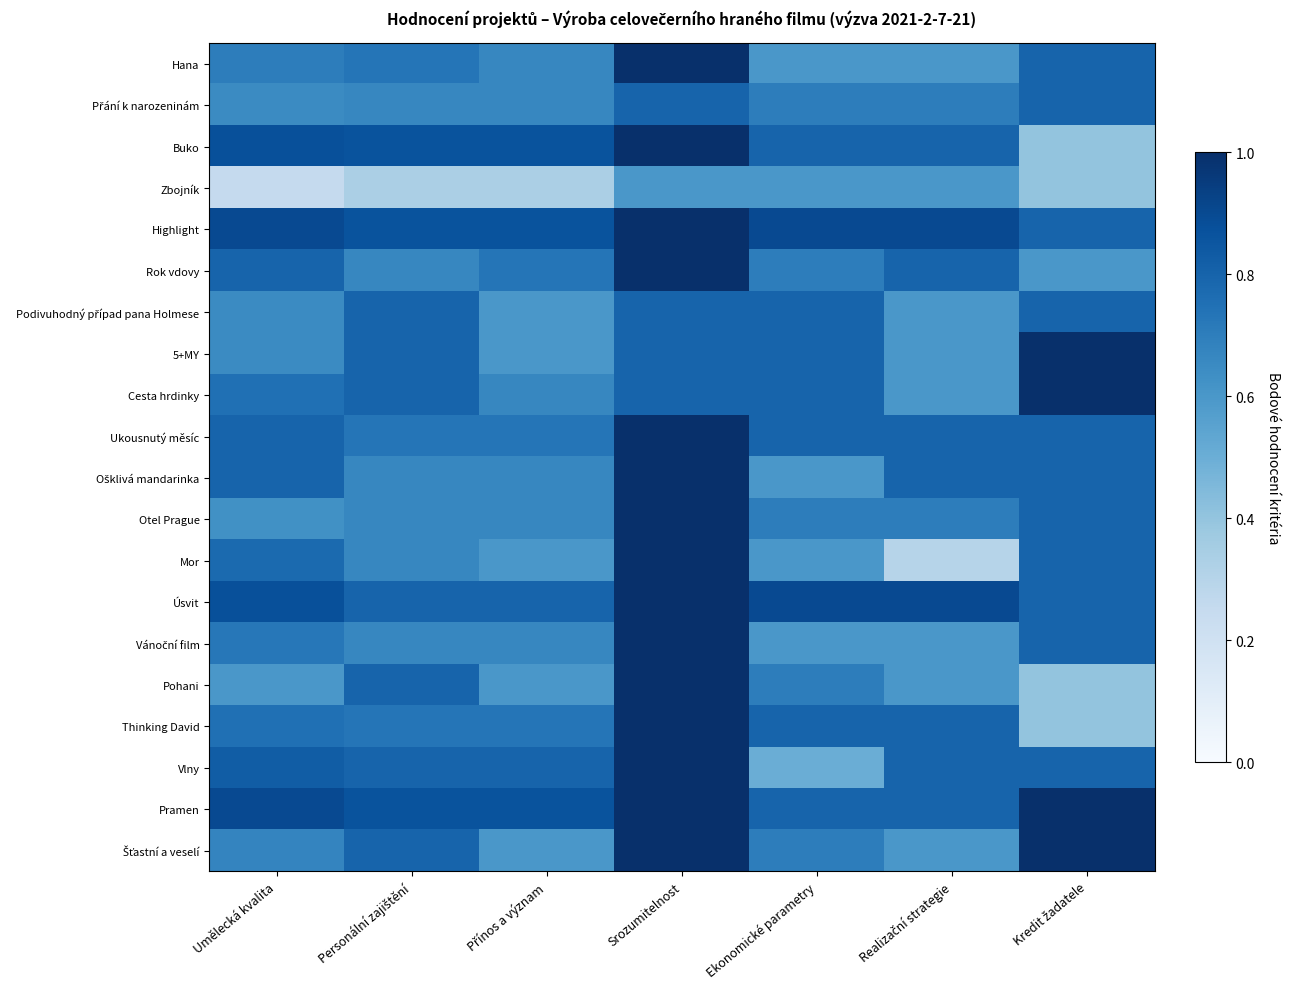

At how many categories does at least one series exceed 0?

7